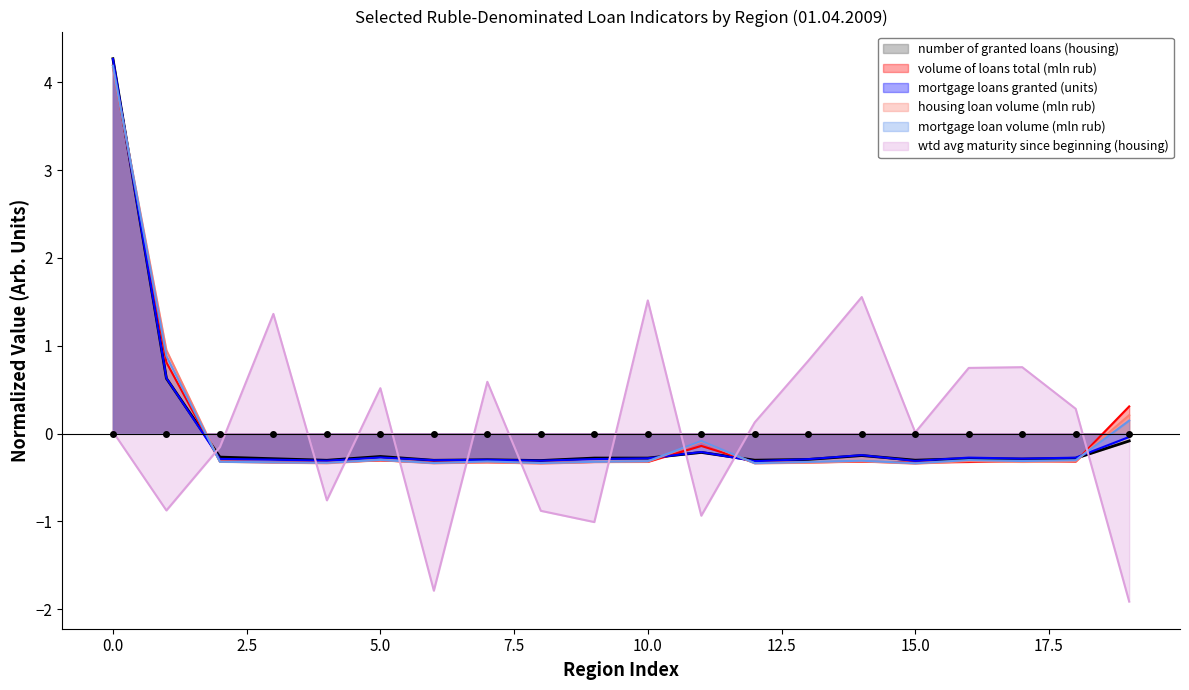

How many times do wtd avg maturity since beginning (housing) and number of granted loans (housing) cross each other?

10